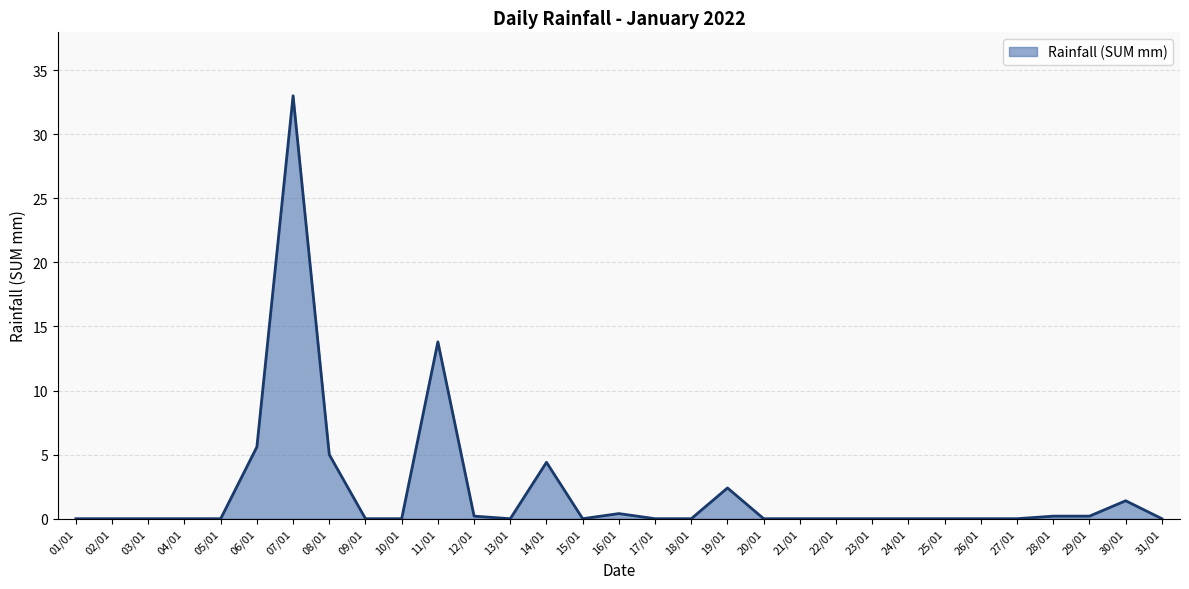

Reading left to right, extract all data points from this chart.

01/01=0.0	02/01=0.0	03/01=0.0	04/01=0.0	05/01=0.0	06/01=5.6	07/01=33.0	08/01=5.0	09/01=0.0	10/01=0.0	11/01=13.8	12/01=0.2	13/01=0.0	14/01=4.4	15/01=0.0	16/01=0.4	17/01=0.0	18/01=0.0	19/01=2.4	20/01=0.0	21/01=0.0	22/01=0.0	23/01=0.0	24/01=0.0	25/01=0.0	26/01=0.0	27/01=0.0	28/01=0.2	29/01=0.2	30/01=1.4	31/01=0.0